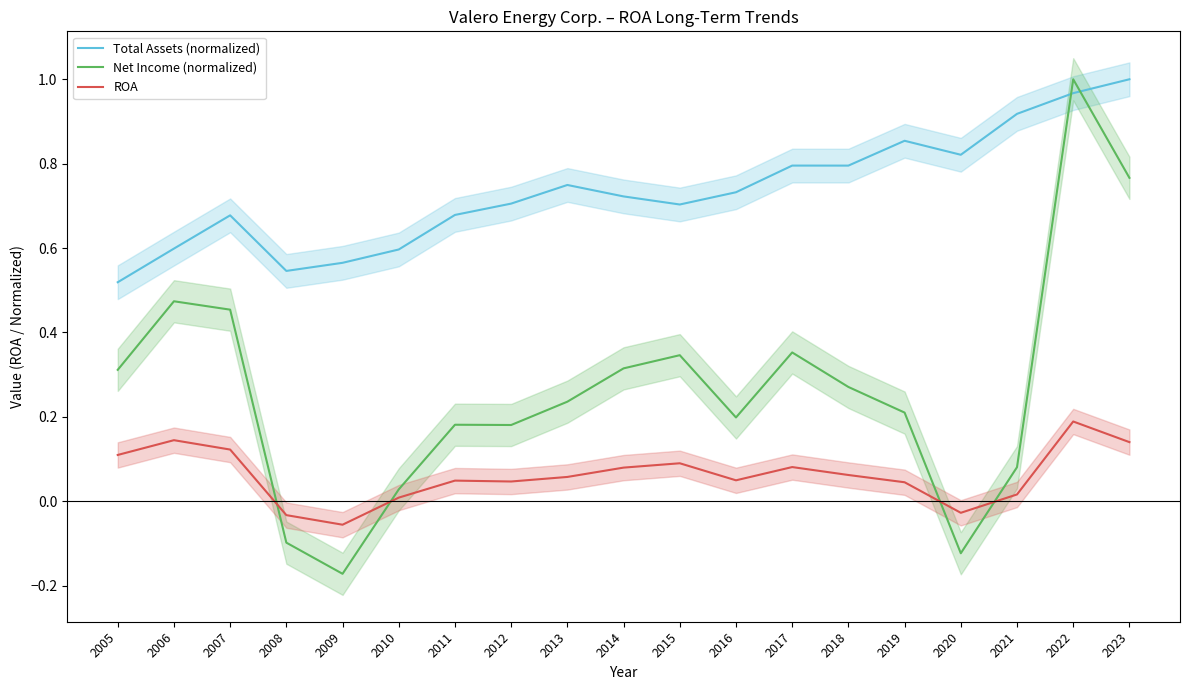

In Total Assets (normalized), how many points are lower than both neighbors (excluding endpoints)?

4